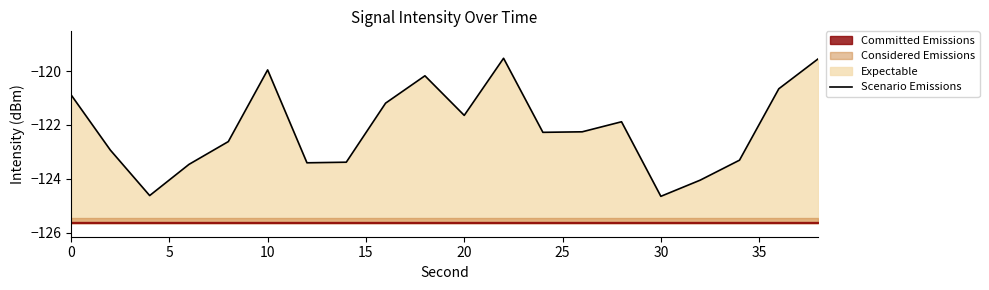

How many lines are shown in the chart?

1